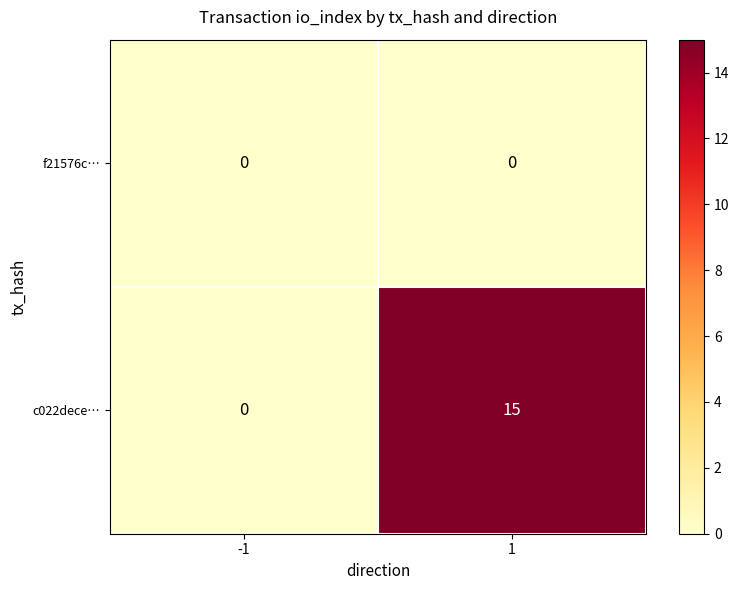

True or false: c022dece… has a value of 9 at 1.

False